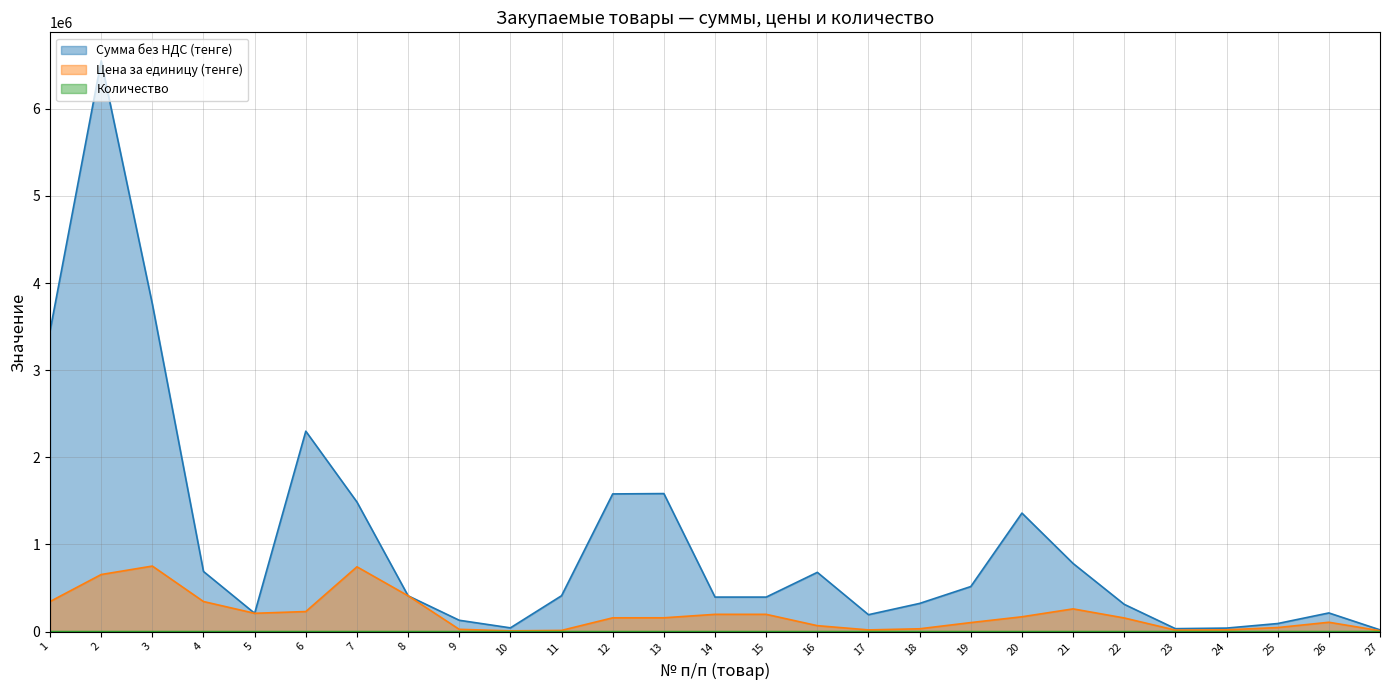

Where is the first local minimum for Количество?

5